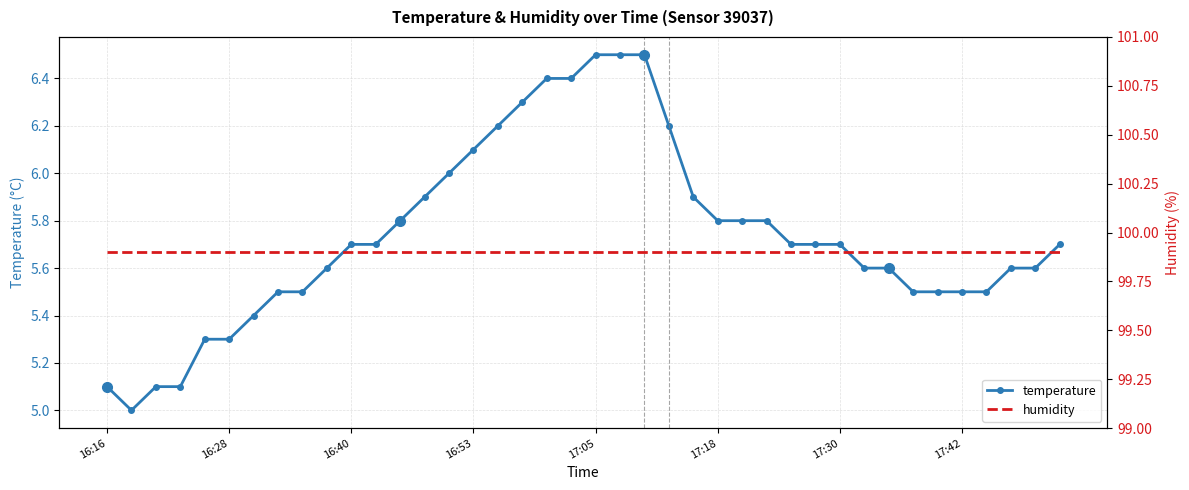

What are all the series names shown in the legend?

temperature, humidity